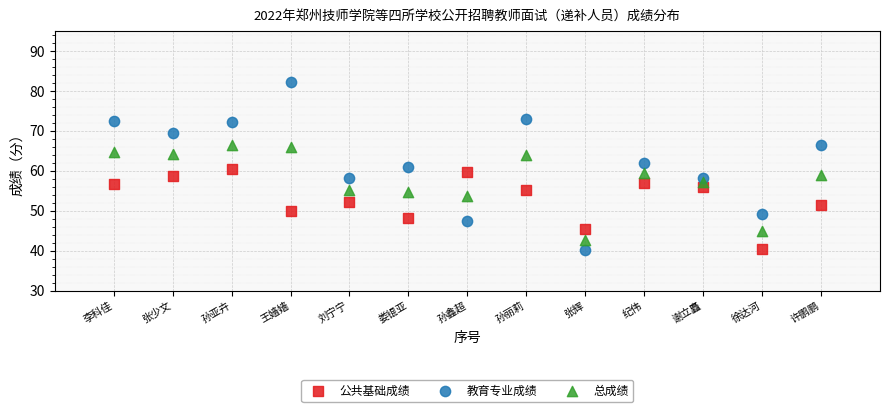

What are all the series names shown in the legend?

公共基础成绩, 教育专业成绩, 总成绩